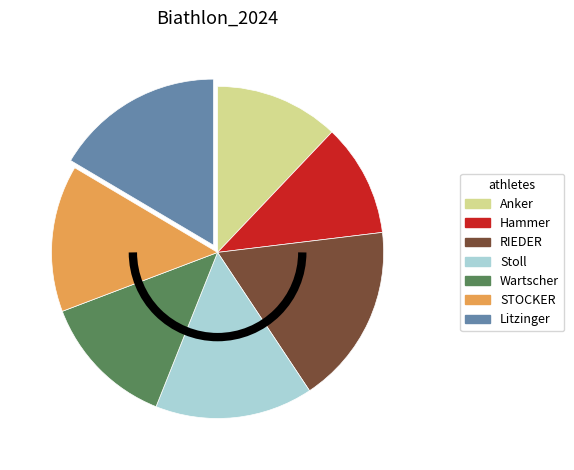

What is the largest slice in the pie chart?

RIEDER